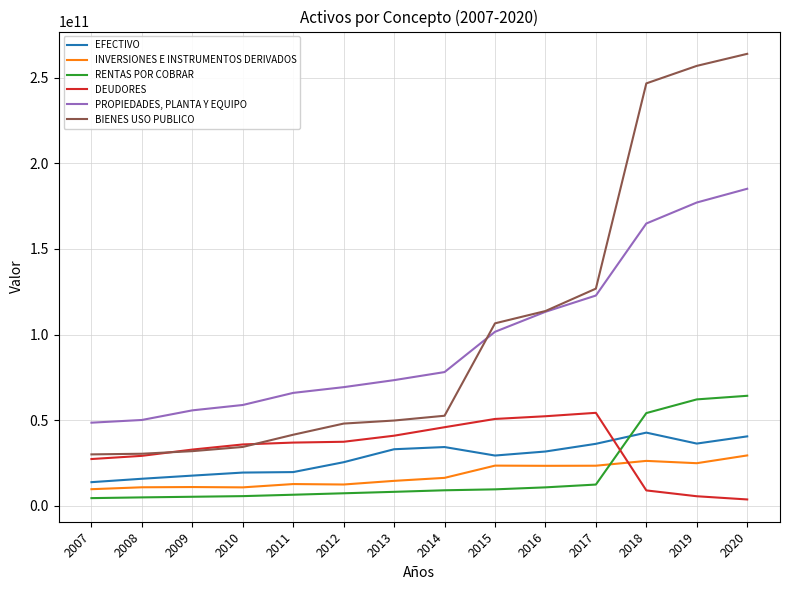

Which series has the largest range (max minus min)?

BIENES USO PUBLICO